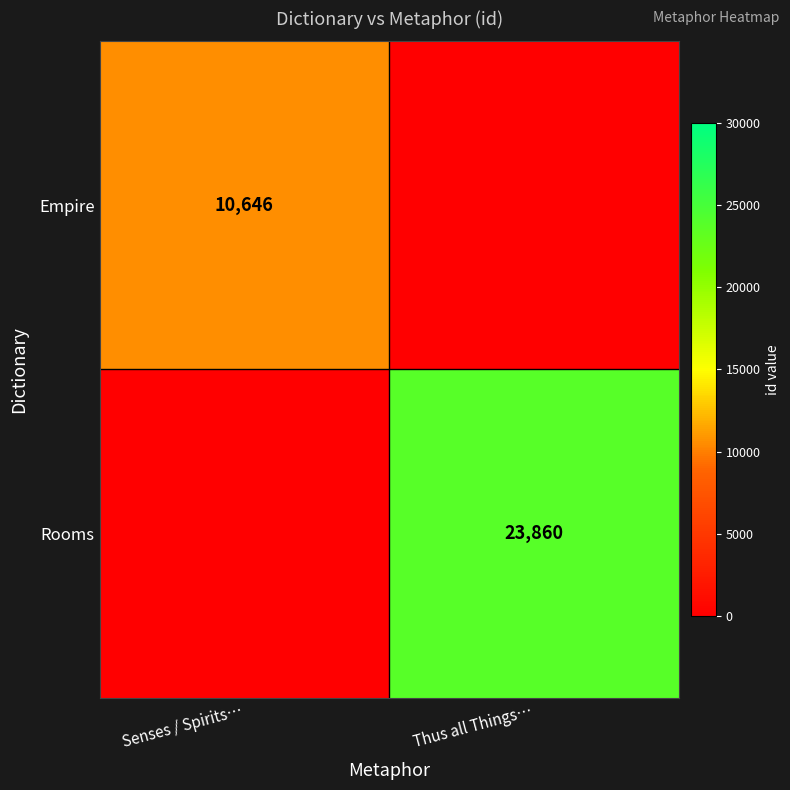

Is it true that Empire equals 2190 at Senses / Spirits…?

False